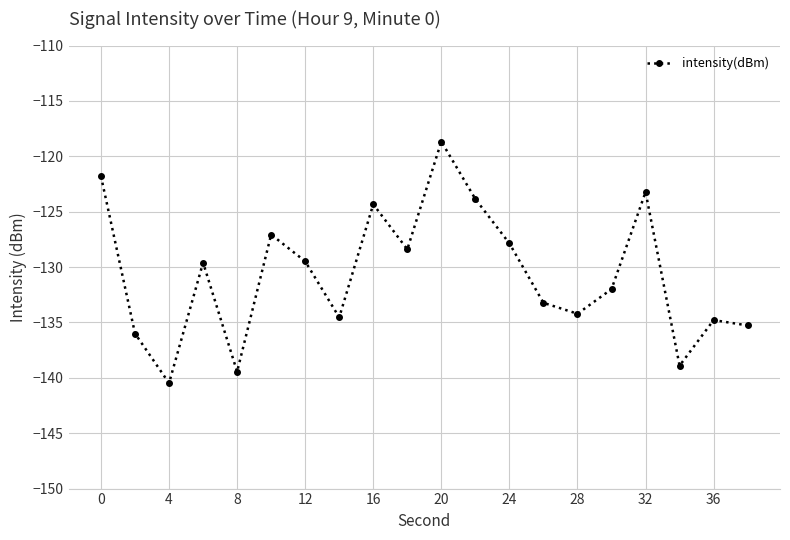

What is the value of the 15th point from the left?

-134.2